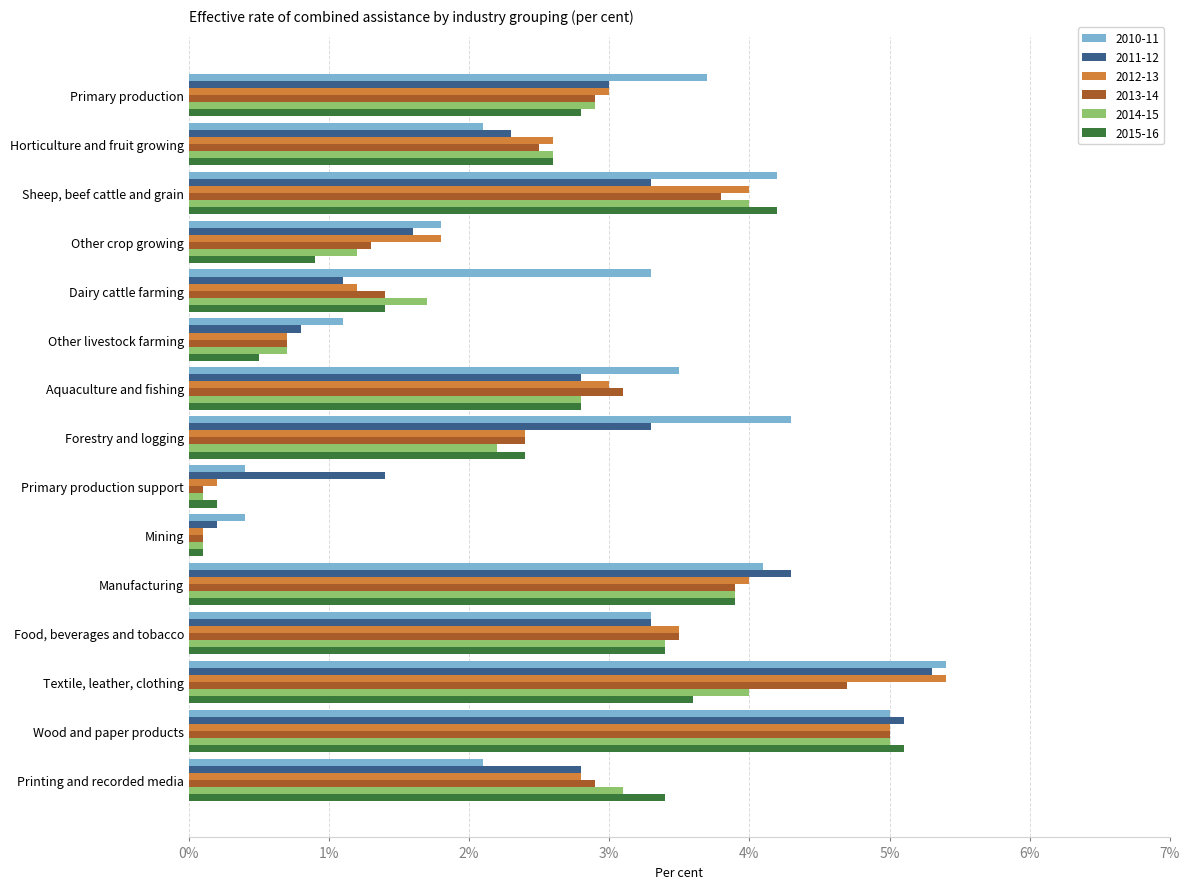

What is the maximum value for 2015-16?

5.1